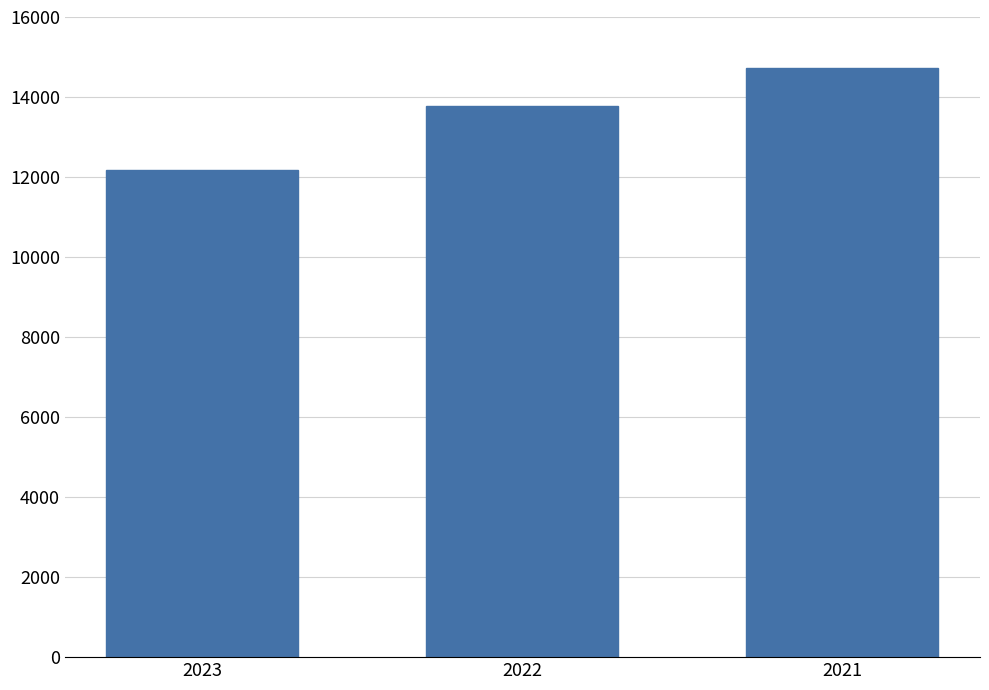

True or false: the data shows 13771 at 2022.

True